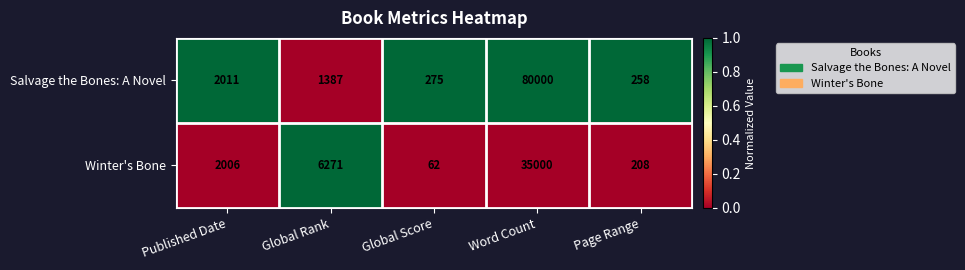

How many categories are shown in the chart?

5